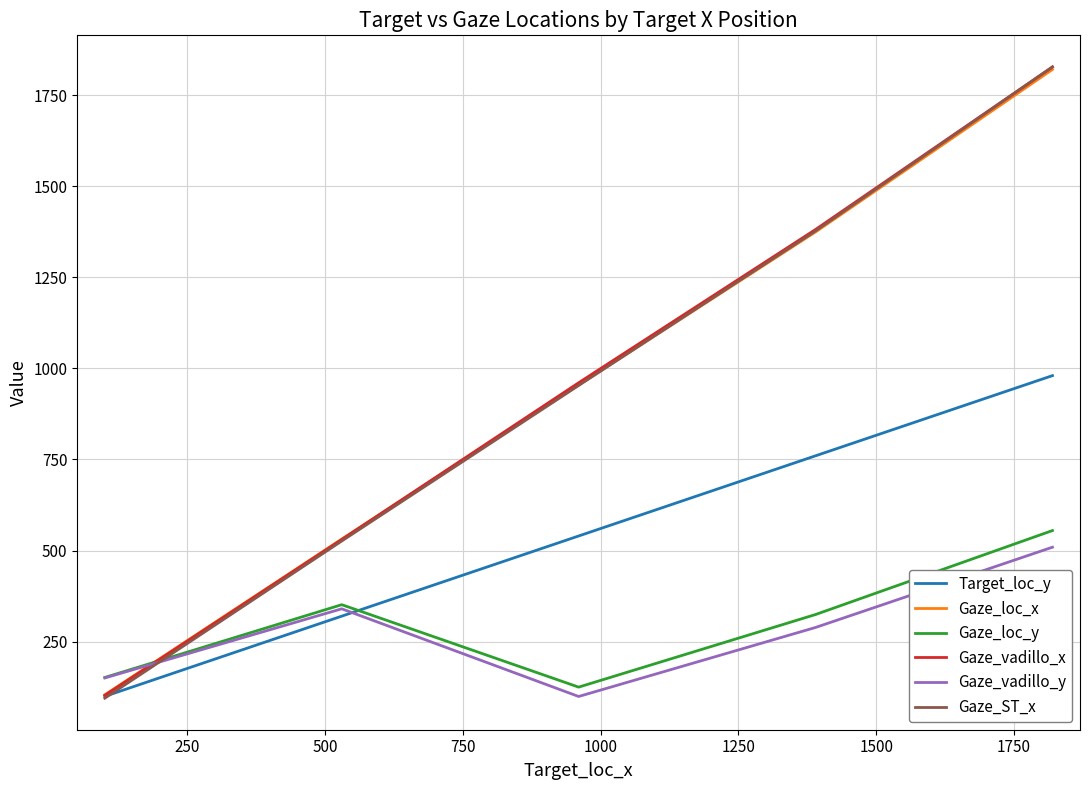

Which series ends up on top after the final intersection of Gaze_vadillo_y and Gaze_loc_x?

Gaze_loc_x